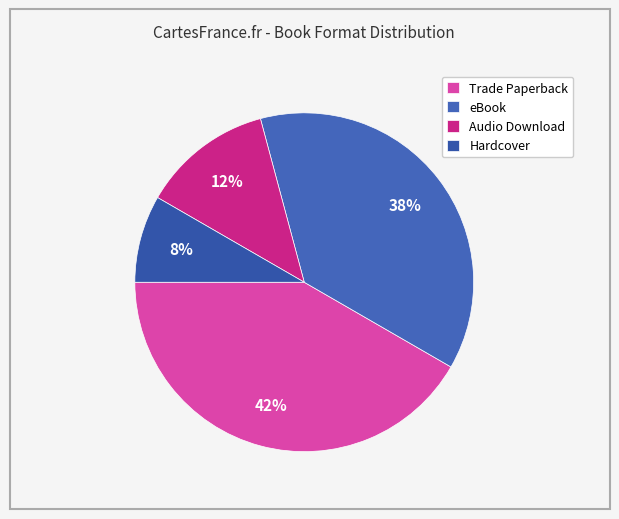

How many segments does this pie chart have?

4